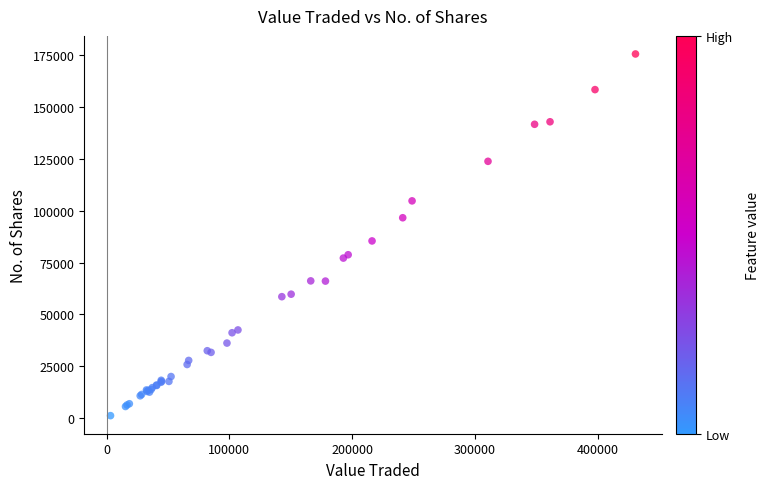

What Y value in the scatter plot is closest to 88391?

85435